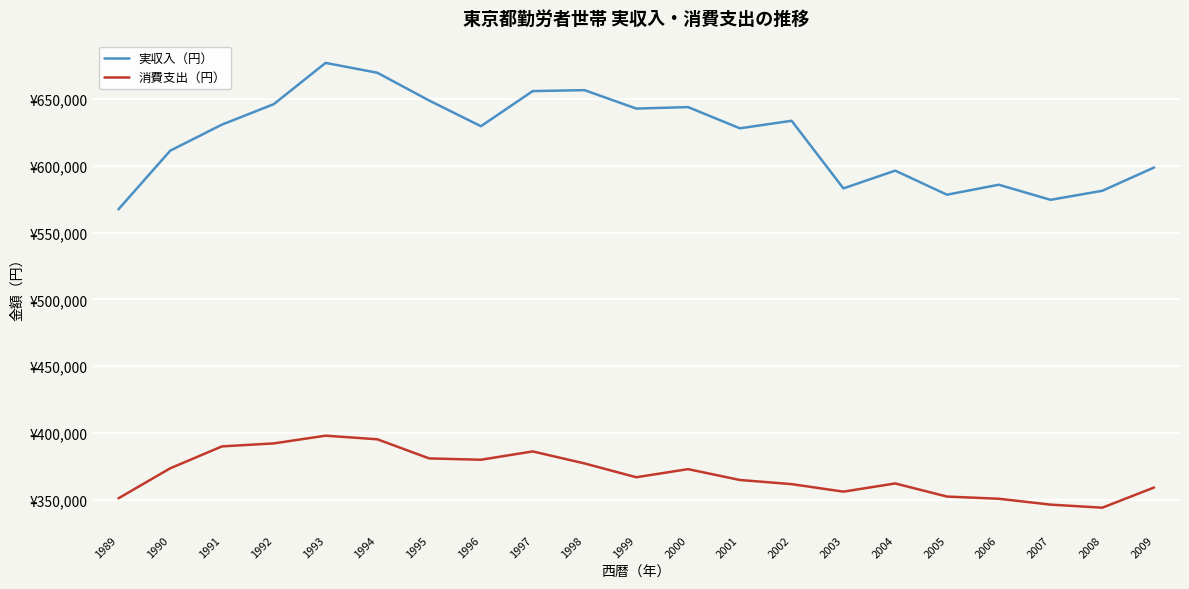

The 消費支出（円） series shows 379877 at 1996. True or false?

True